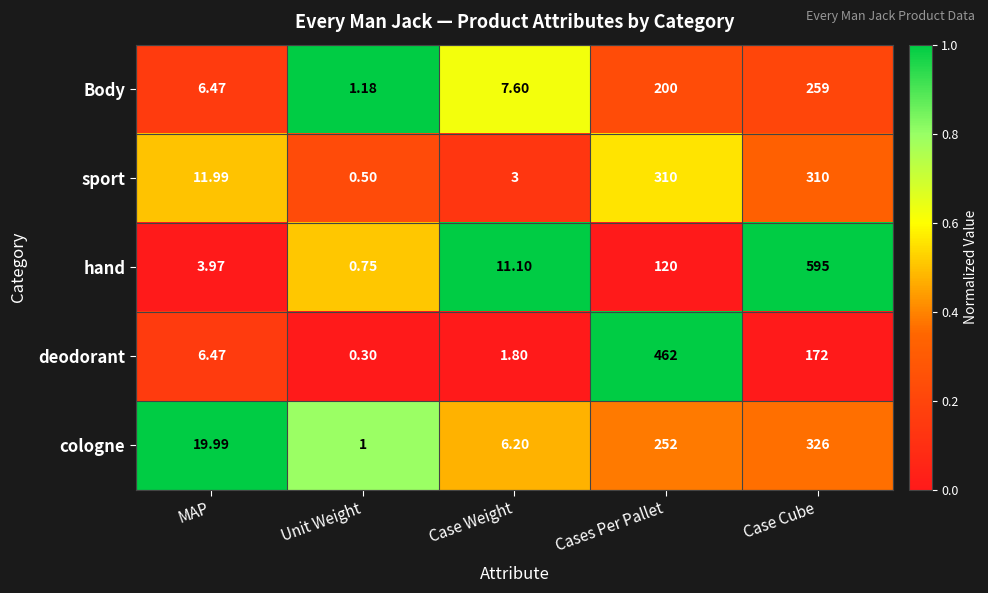

Between MAP and Case Weight, which series saw the biggest shift?

cologne